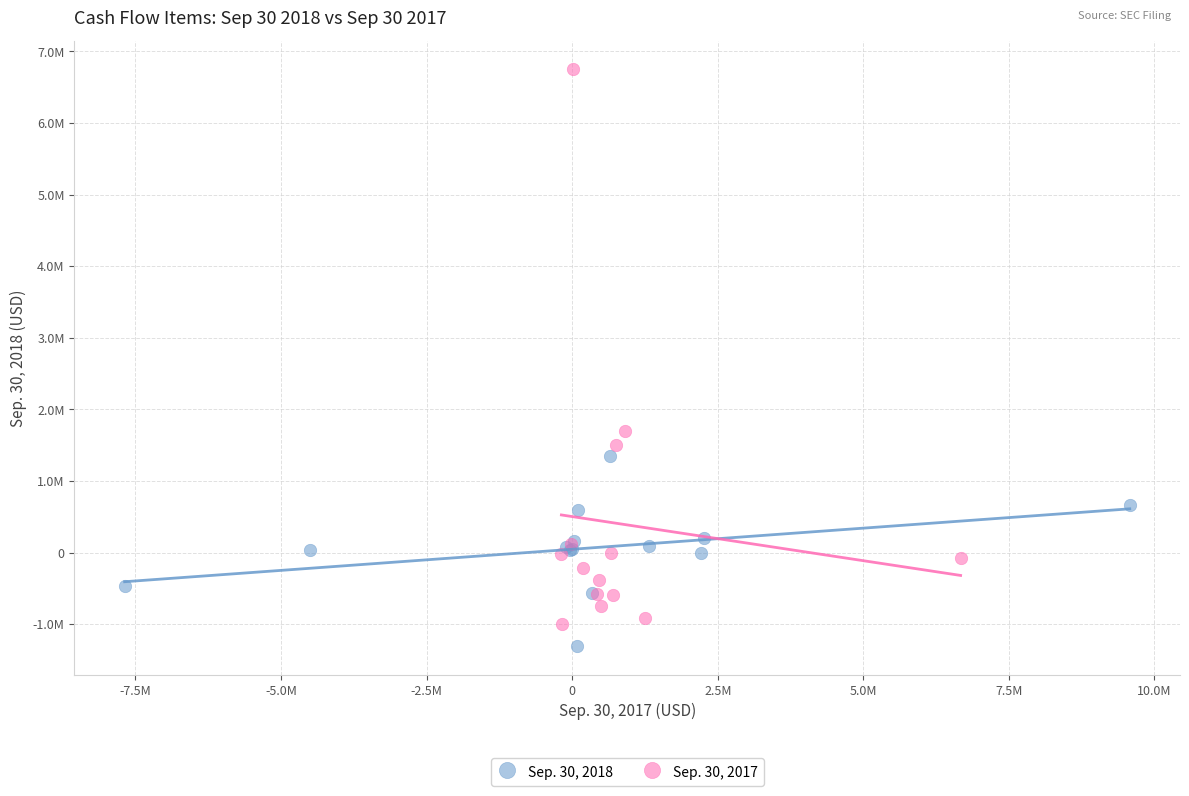

What are all the series names shown in the legend?

Sep. 30, 2018, Sep. 30, 2017